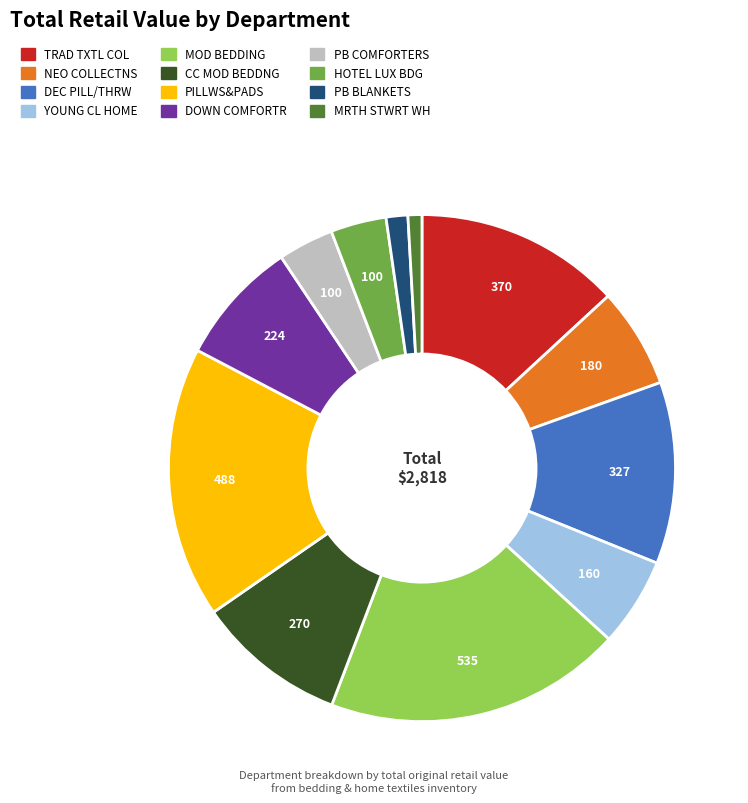

The DEC PILL/THRW slice represents 12% of the pie. True or false?

True